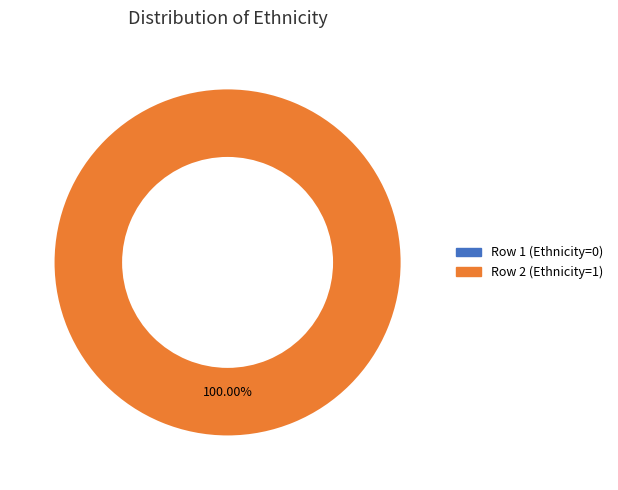

What percentage is NOT represented by Row 1 (Ethnicity=0)?

100.0%